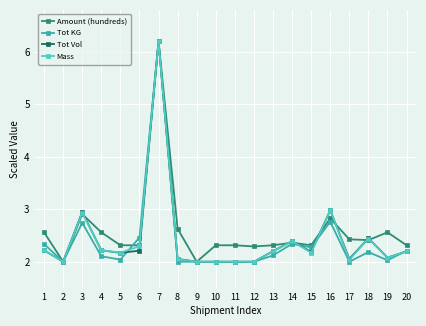

What is the value of the Tot Vol point at the 17th from the left?

2.1